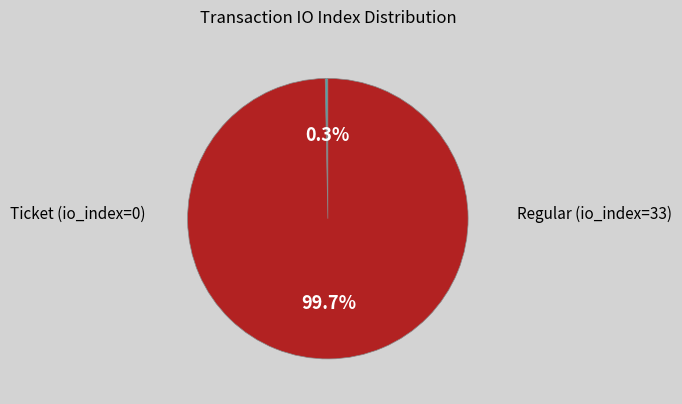

What is the total percentage of Regular (io_index=33) and Ticket (io_index=0)?

100.0%